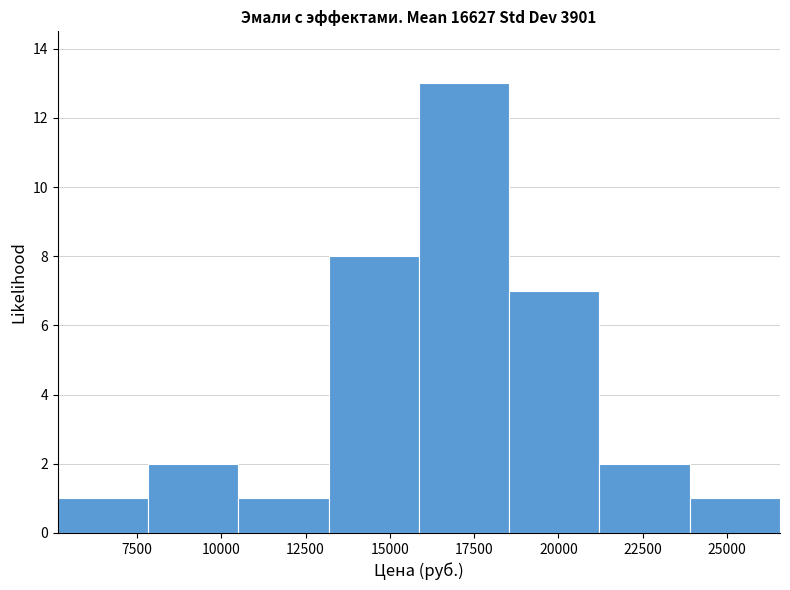

What is the height of the bar covering 5000 to 8000 on the x-axis? Neither the bar edges nor the heights are printed on the chart, so give them approximately, as read against the axes.

1